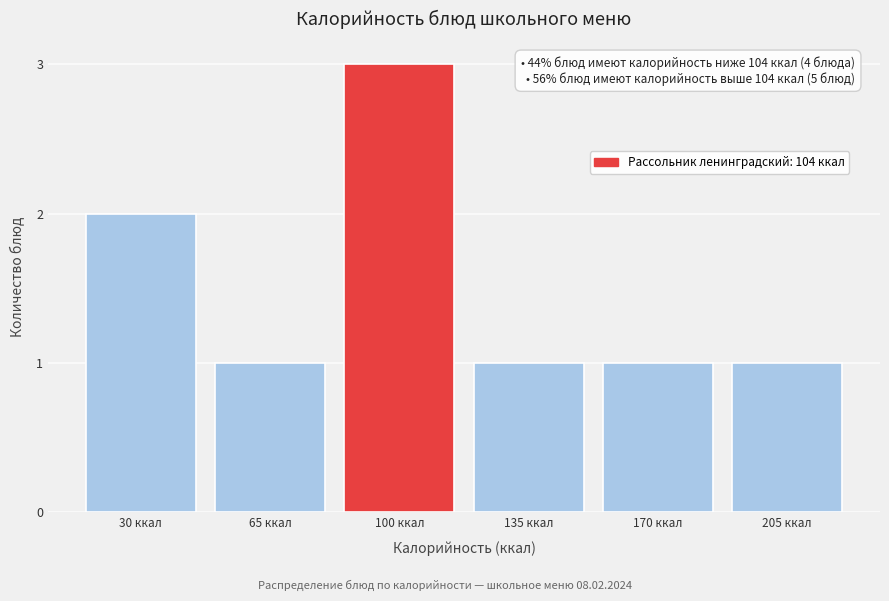

Reading left to right, transcribe all the data shown in this chart.

2	1	3	1	1	1